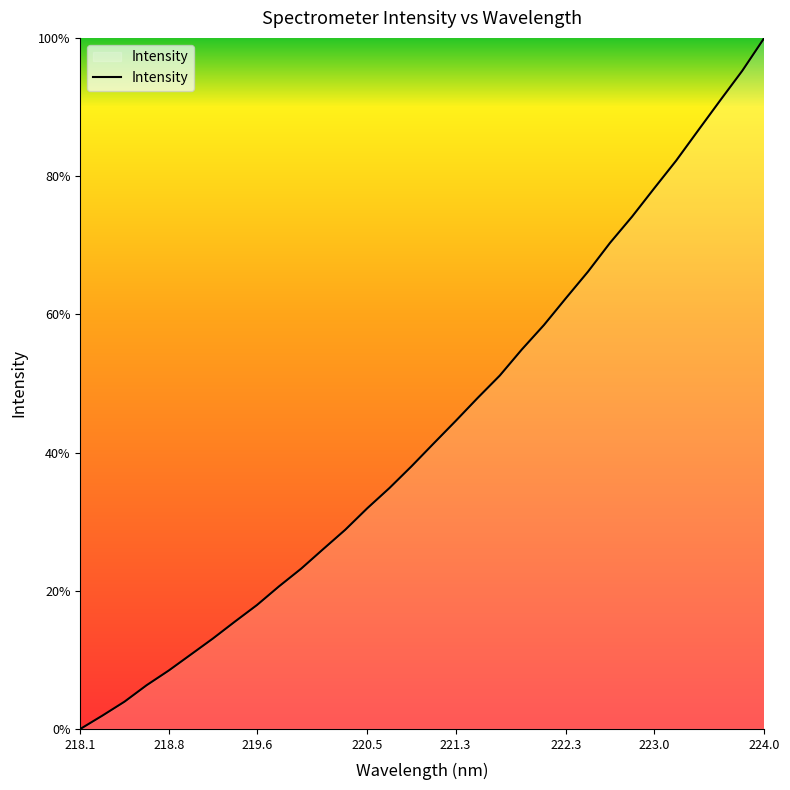

Does the chart have visible grid lines?

No